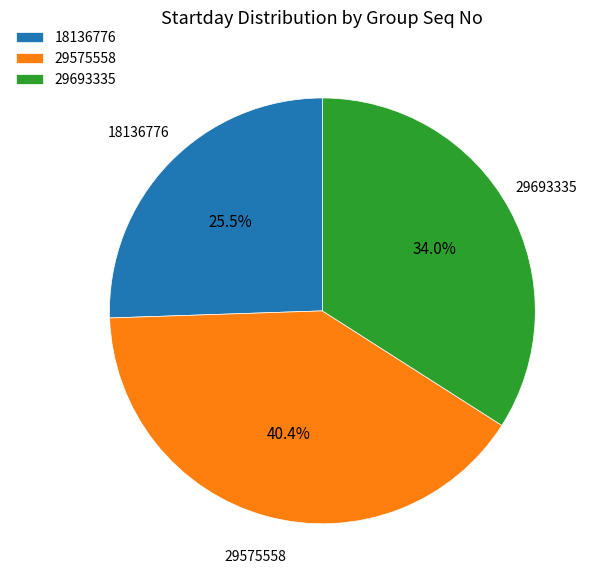

What is the ratio of the value at 29693335 to the value at 29575558?

0.8